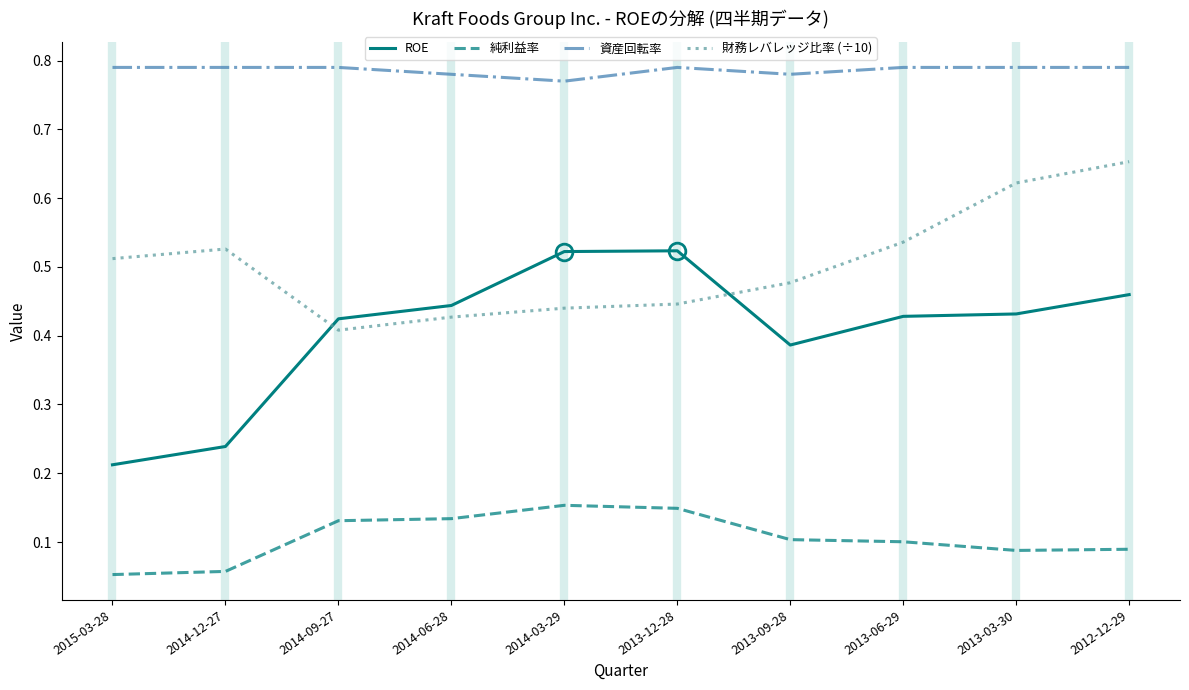

True or false: 純利益率 and ROE cross at least once.

False